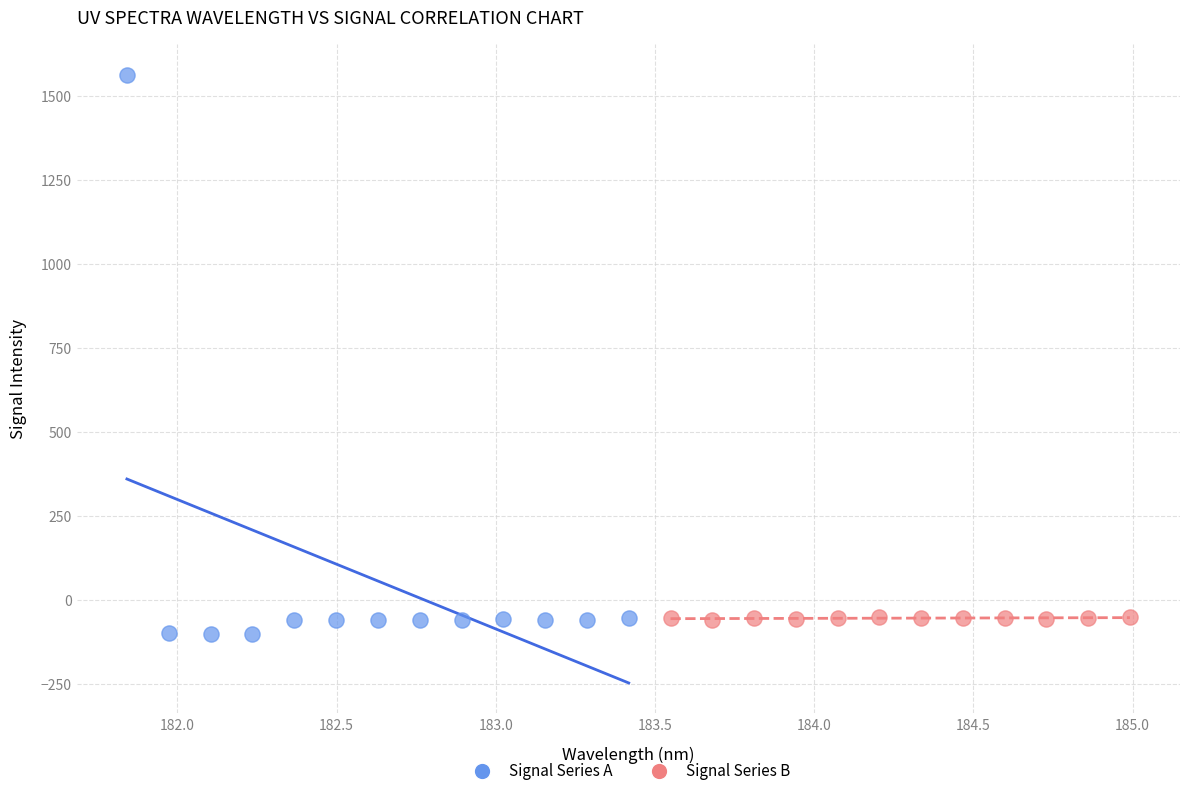

Which series reaches the maximum Y coordinate?

Signal Series A